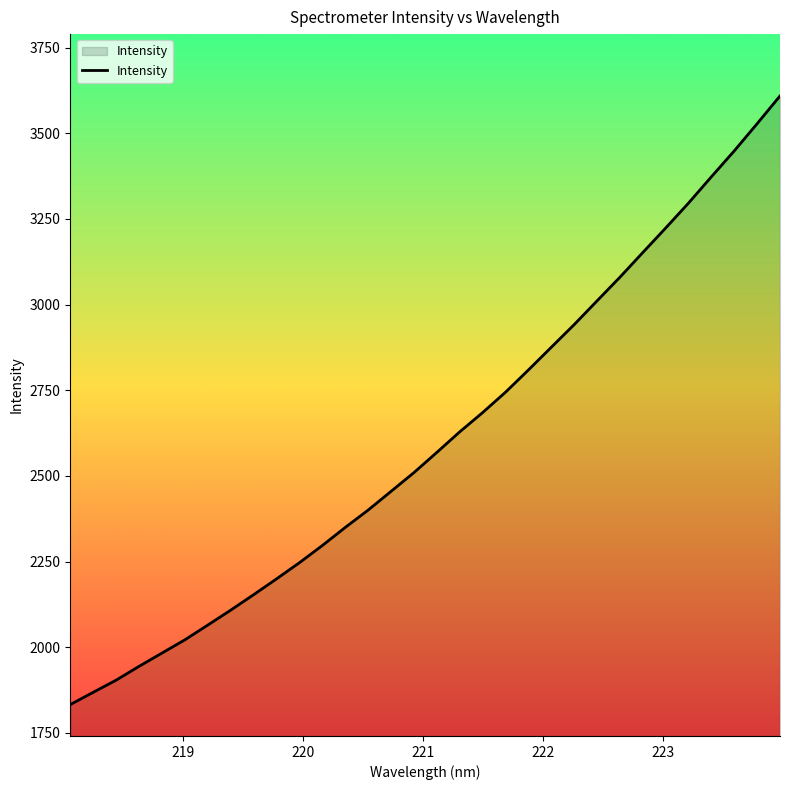

What is the difference between the maximum and minimum values?

1776.0